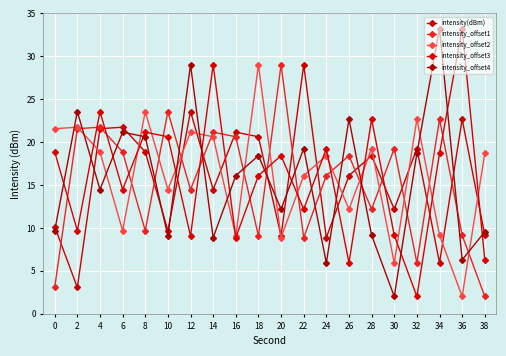

Does the chart have visible grid lines?

Yes